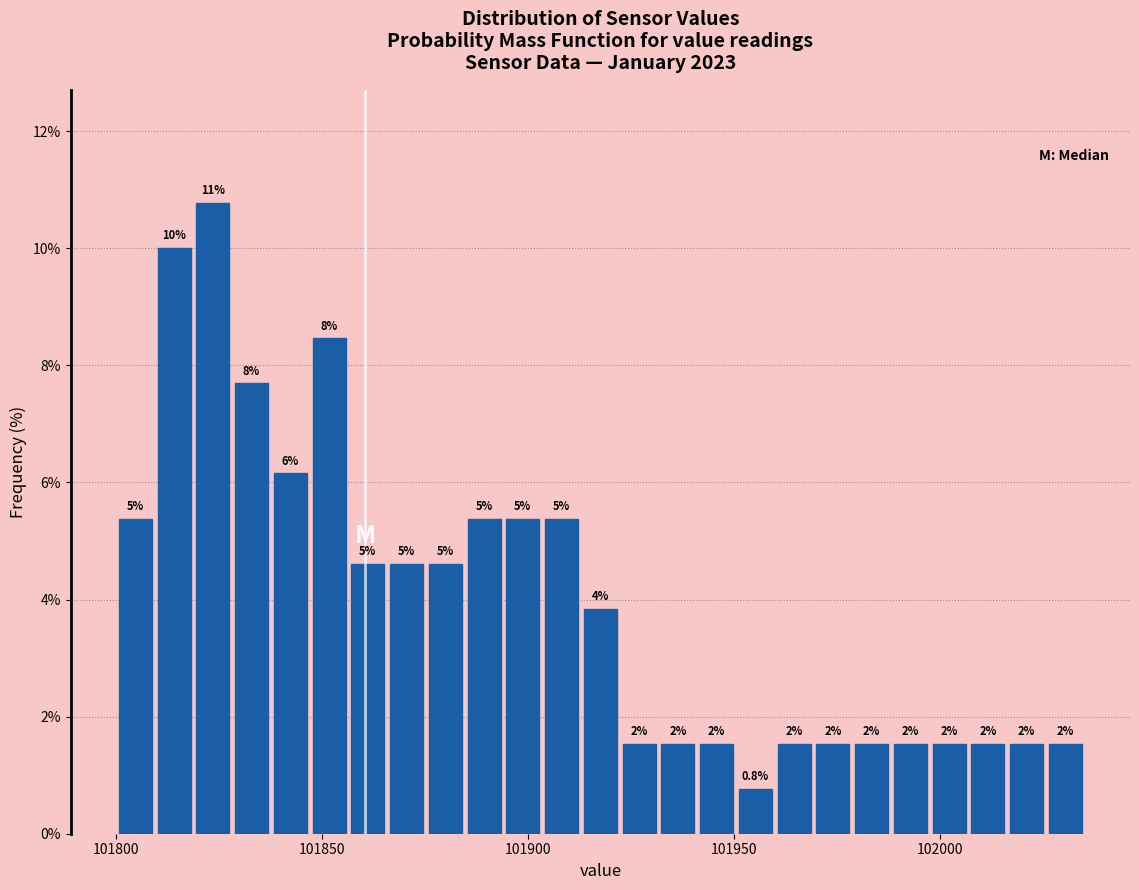

Read against the x-axis, roughly where is the centre of the tallest bar?

101825